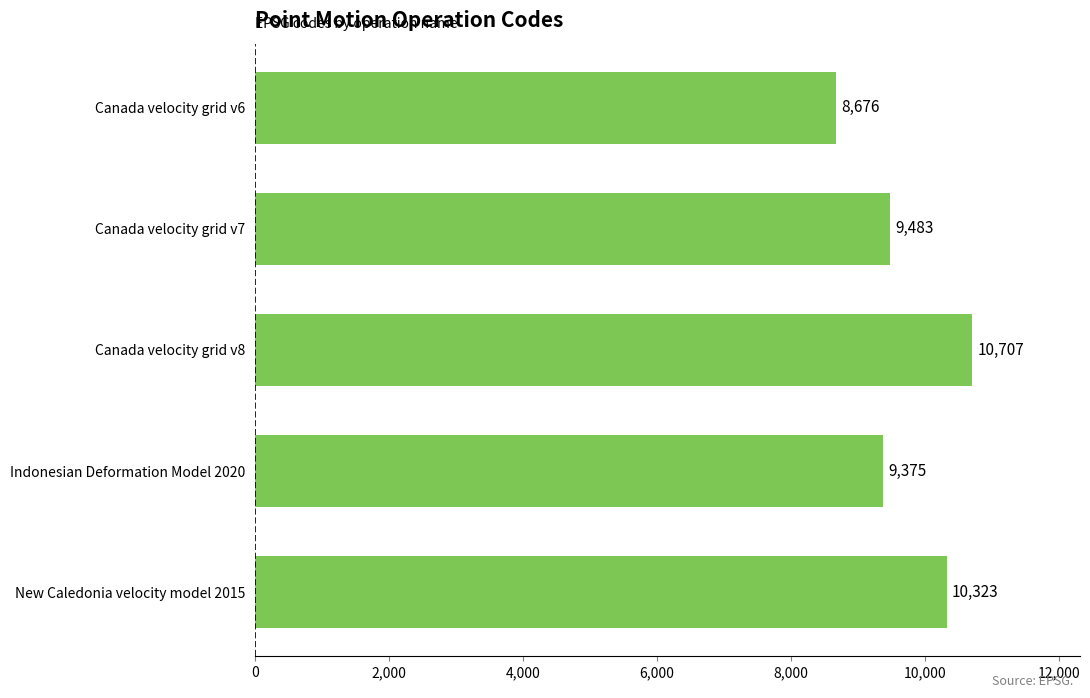

Reading top to bottom, what are all the values shown in this chart?

Canada velocity grid v6=8676	Canada velocity grid v7=9483	Canada velocity grid v8=10707	Indonesian Deformation Model 2020=9375	New Caledonia velocity model 2015=10323